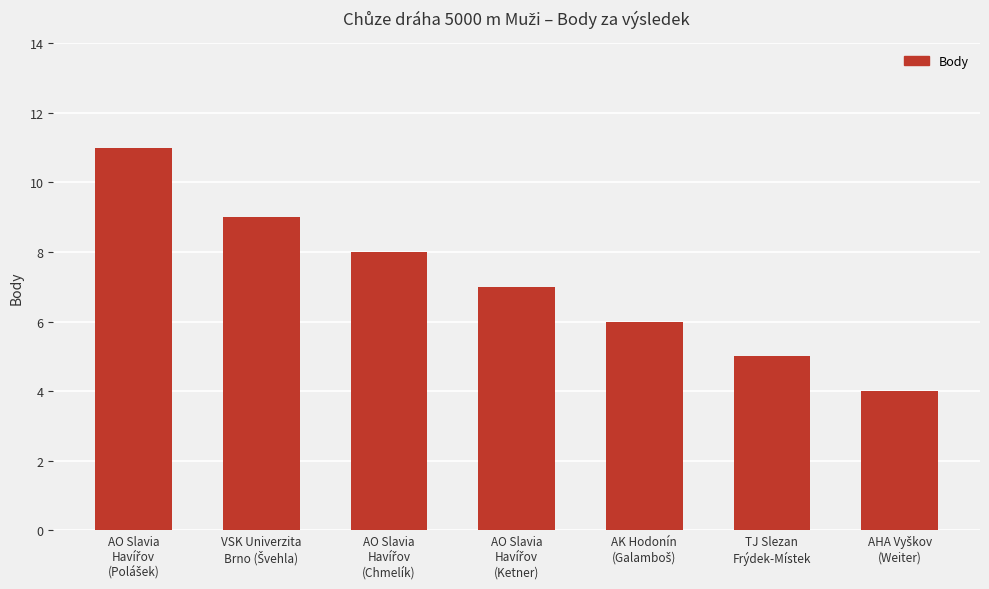

Count the values in the range 5 to 9.

5